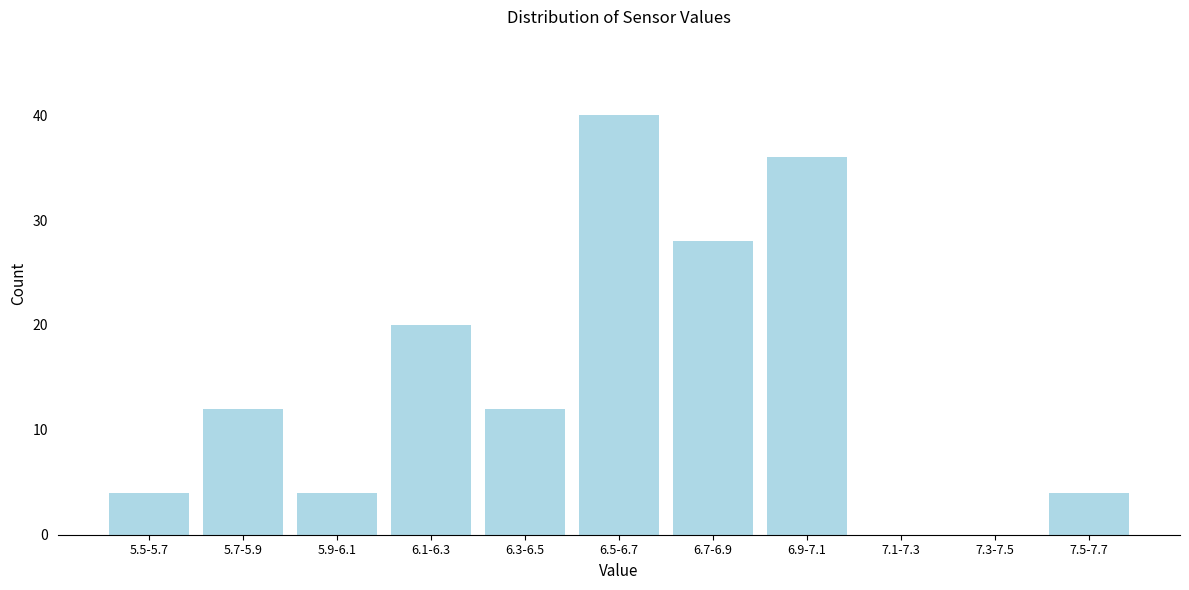

Reading left to right, extract all data points from this chart.

5.5-5.7=4	5.7-5.9=12	5.9-6.1=4	6.1-6.3=20	6.3-6.5=12	6.5-6.7=40	6.7-6.9=28	6.9-7.1=36	7.1-7.3=0	7.3-7.5=0	7.5-7.7=4